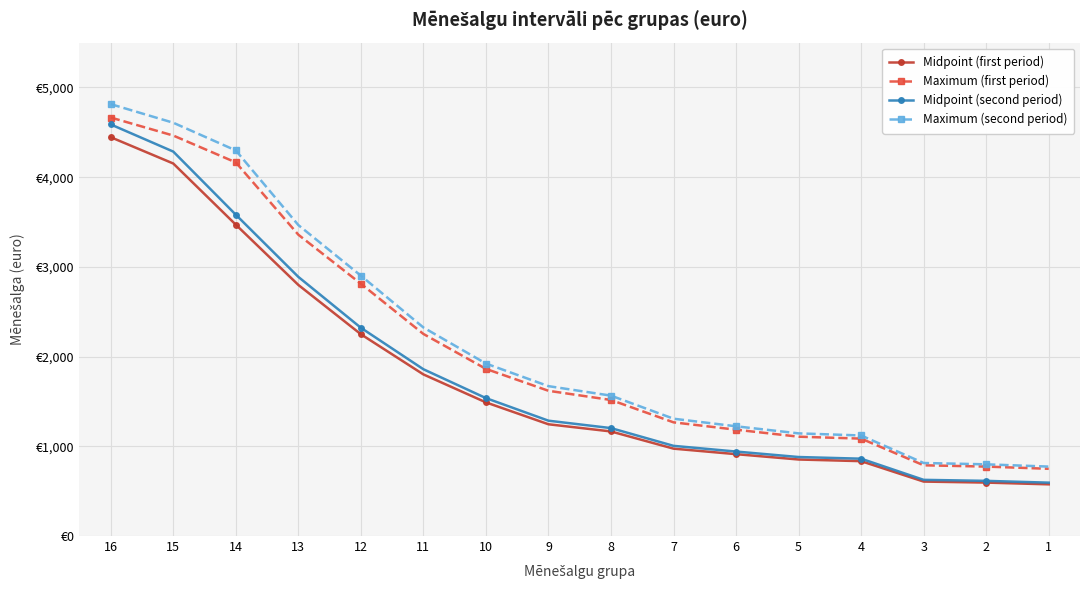

What is the average value of the Midpoint (second period) series?

1817.2